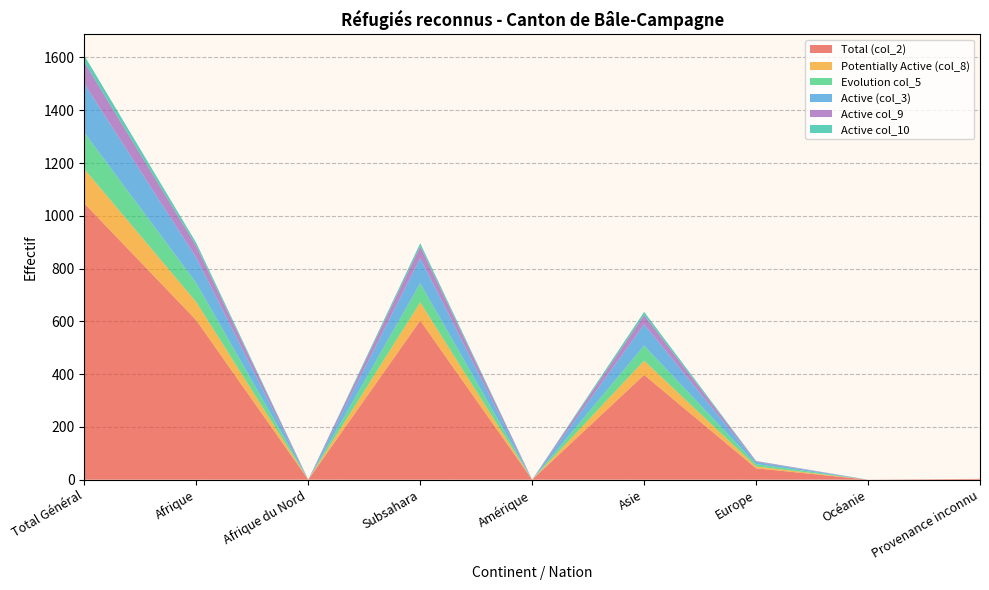

Reading left to right, extract all data points from this chart.

Total (col_2): 1047	604	0	603	0	397	43	0	3
Potentially Active (col_8): 130	69	0	69	0	54	7	0	0
Evolution col_5: 138	72	0	72	0	57	9	0	0
Active (col_3): 185	96	0	96	0	81	8	0	0
Active col_9: 82	44	0	44	0	35	3	0	0
Active col_10: 25	12	0	12	0	12	1	0	0